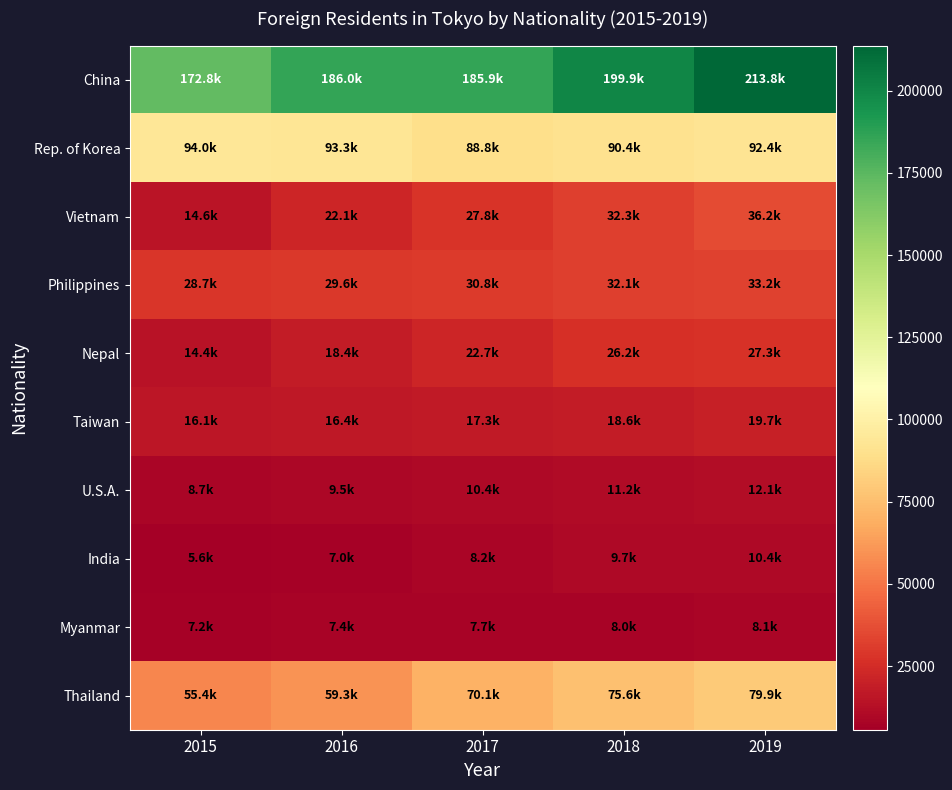

Reading left to right, what are all the values shown in this chart?

China: 2015=172769	2016=185982	2017=185883	2018=199949	2019=213767
Rep. of Korea: 2015=94010	2016=93309	2017=88755	2018=90438	2019=92418
Vietnam: 2015=14645	2016=22131	2017=27762	2018=32334	2019=36227
Philippines: 2015=28681	2016=29575	2017=30761	2018=32089	2019=33219
Nepal: 2015=14355	2016=18412	2017=22660	2018=26157	2019=27290
Taiwan: 2015=16097	2016=16411	2017=17281	2018=18568	2019=19726
U.S.A.: 2015=8730	2016=9475	2017=10354	2018=11153	2019=12130
India: 2015=5627	2016=7044	2017=8249	2018=9719	2019=10395
Myanmar: 2015=7154	2016=7370	2017=7651	2018=7958	2019=8101
Thailand: 2015=55374	2016=59333	2017=70051	2018=75557	2019=79902